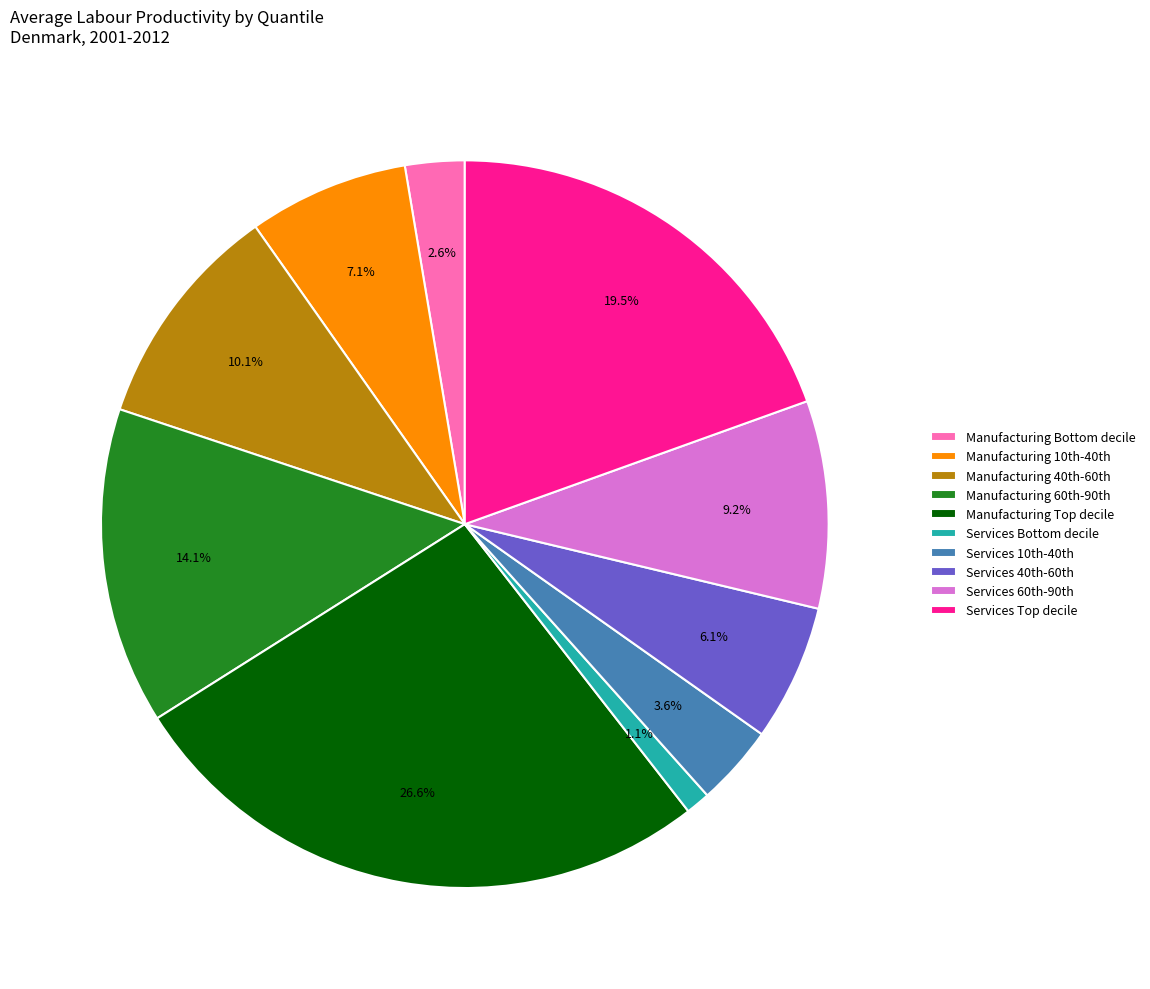

Does any single category account for the majority?

No